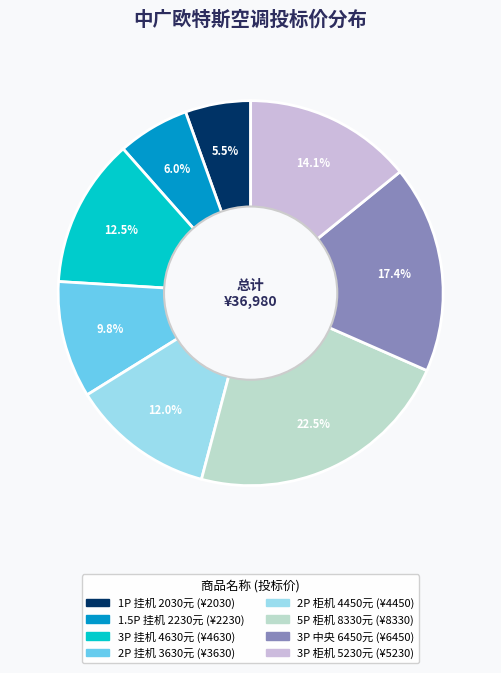

Is there any slice that represents more than half of the pie?

No